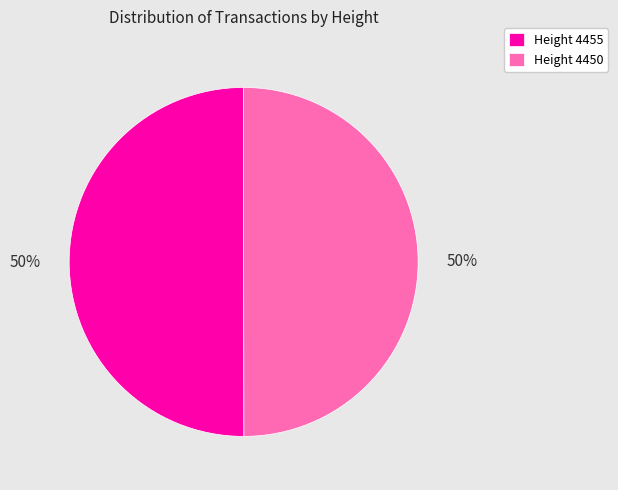

To the nearest percent, what portion does Height 4455 represent?

50%